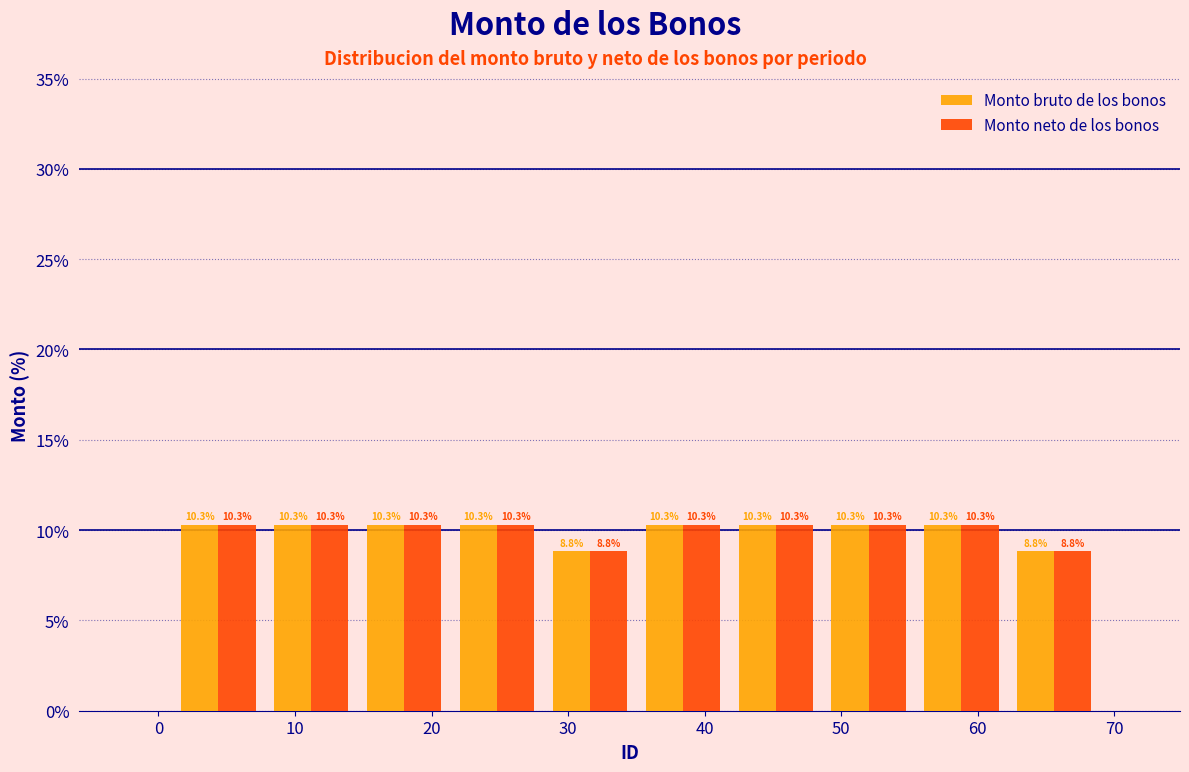

Reading left to right, transcribe this chart: for each range on the x-axis, give the height of each series' bar. The bar edges are not printed on the chart, so give them approximately, as read against the axis.

1.0 to 7.8: Monto bruto de los bonos=10.3	Monto neto de los bonos=10.3
7.8 to 14.6: Monto bruto de los bonos=10.3	Monto neto de los bonos=10.3
14.6 to 21.4: Monto bruto de los bonos=10.3	Monto neto de los bonos=10.3
21.4 to 28.2: Monto bruto de los bonos=10.3	Monto neto de los bonos=10.3
28.2 to 35.0: Monto bruto de los bonos=8.8	Monto neto de los bonos=8.8
35.0 to 41.8: Monto bruto de los bonos=10.3	Monto neto de los bonos=10.3
41.8 to 48.6: Monto bruto de los bonos=10.3	Monto neto de los bonos=10.3
48.6 to 55.4: Monto bruto de los bonos=10.3	Monto neto de los bonos=10.3
55.4 to 62.2: Monto bruto de los bonos=10.3	Monto neto de los bonos=10.3
62.2 to 69.0: Monto bruto de los bonos=8.8	Monto neto de los bonos=8.8